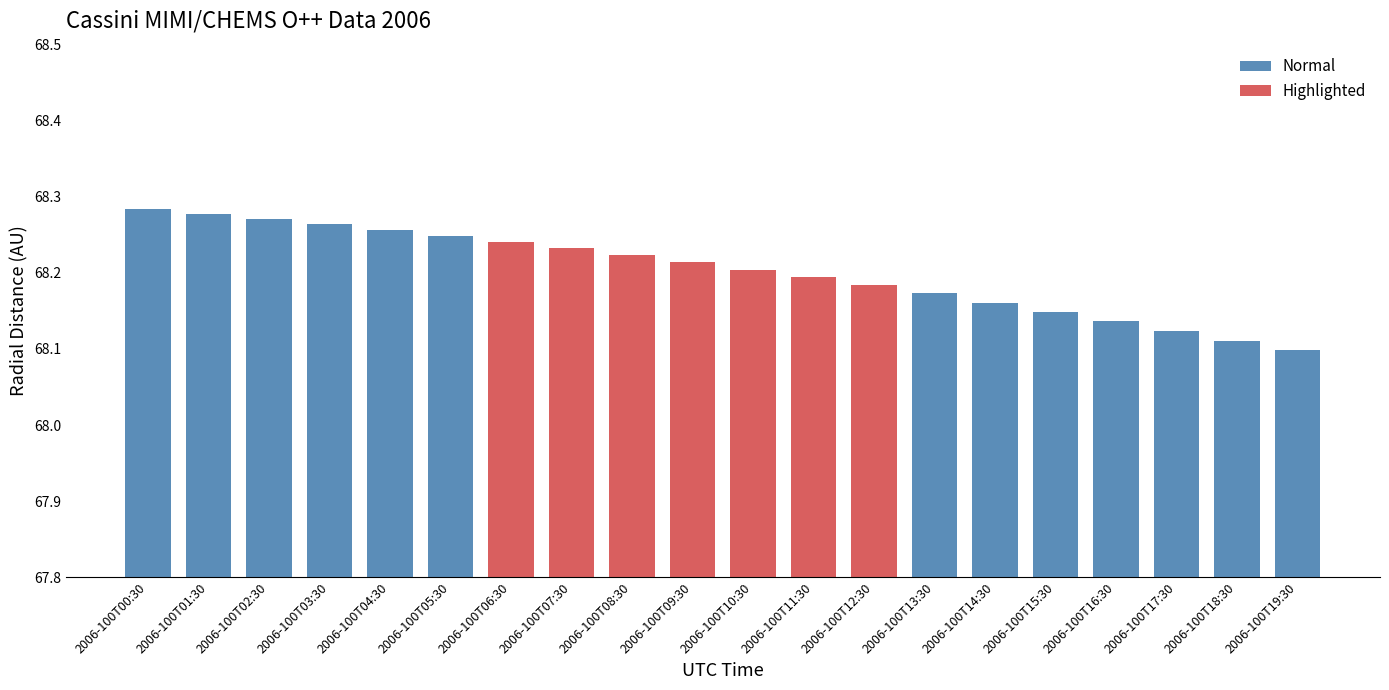

The value at 2006-100T09:30 is 31.0. True or false?

False